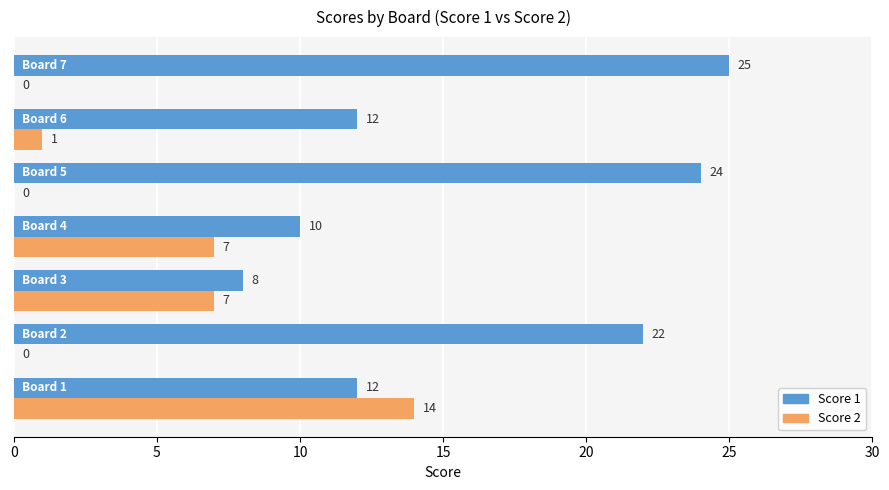

What is the sum of all Score 2 values?

29